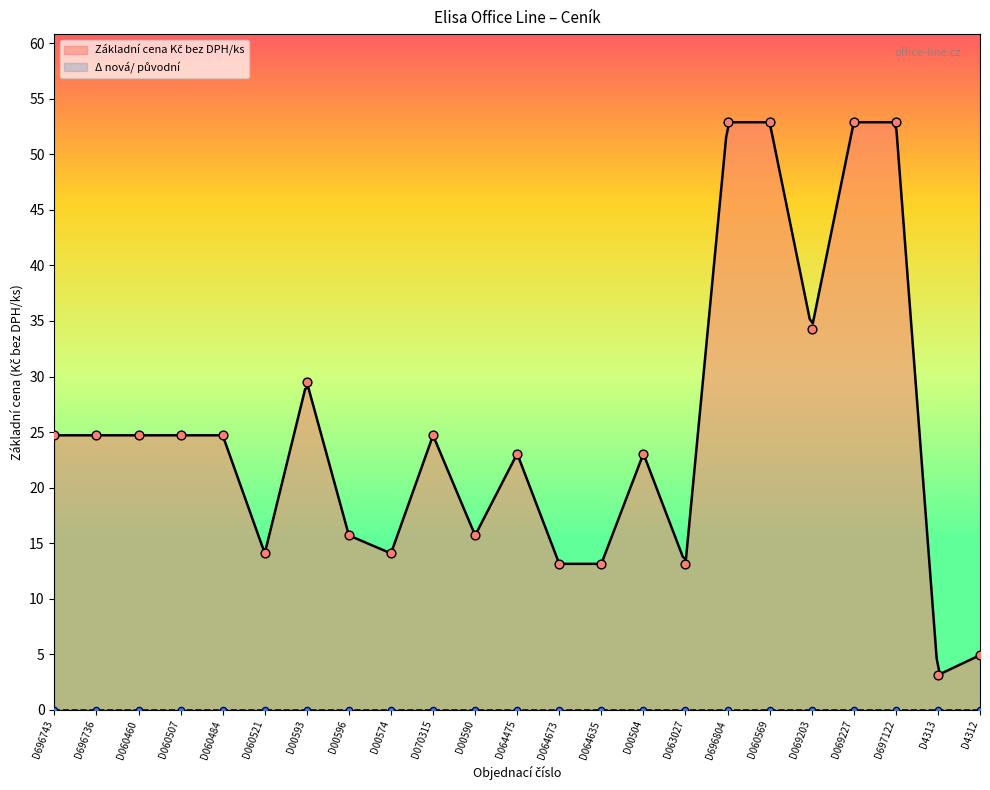

What is the ratio of the value at D060521 to the value at D00504?

0.6